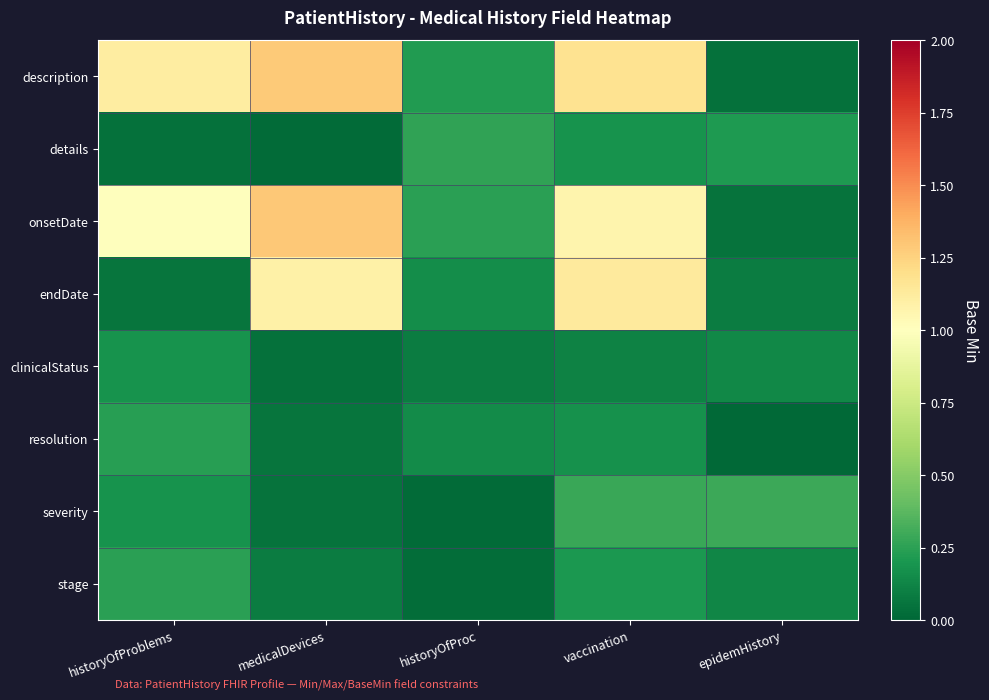

What is the total value across all series at historyOfProblems?

3.1